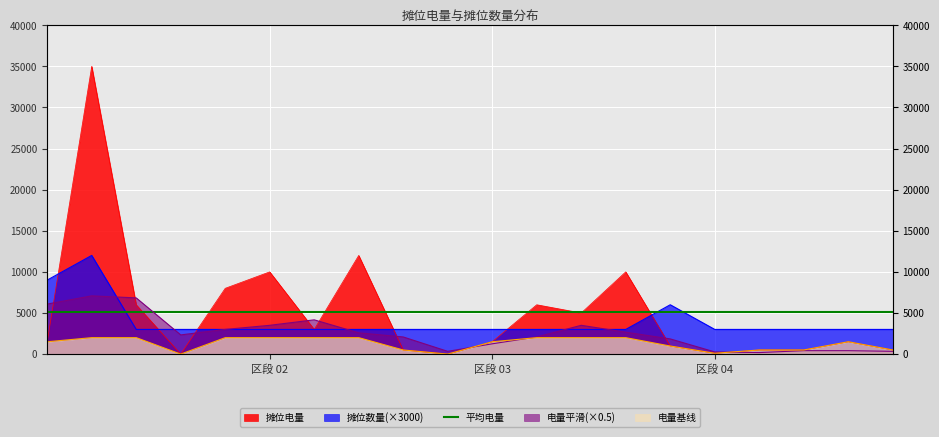

Which category has the lowest value across all series?

3